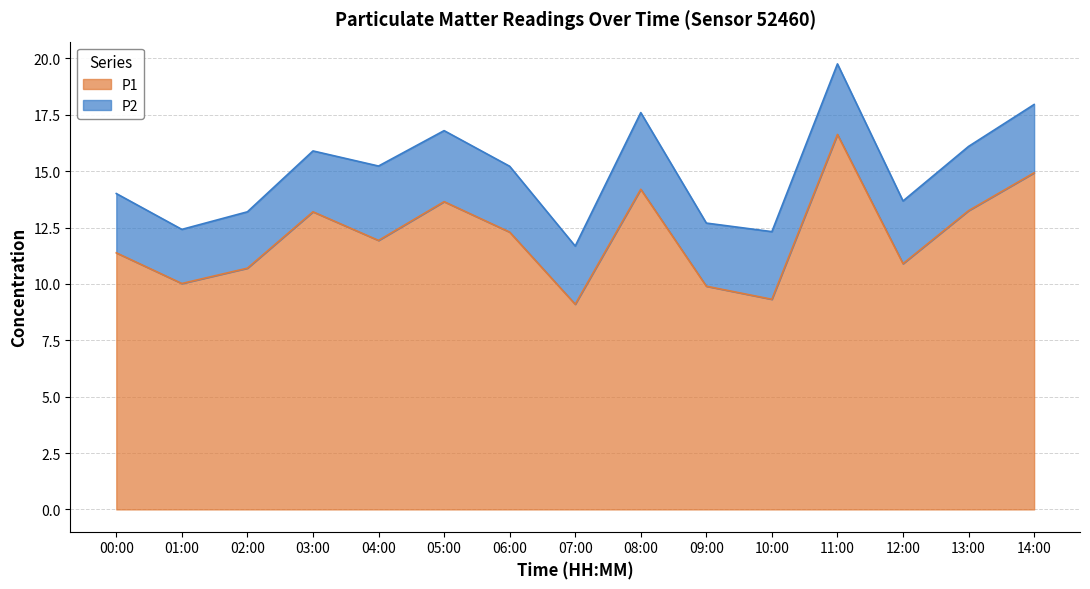

How many data points does each series have?

15